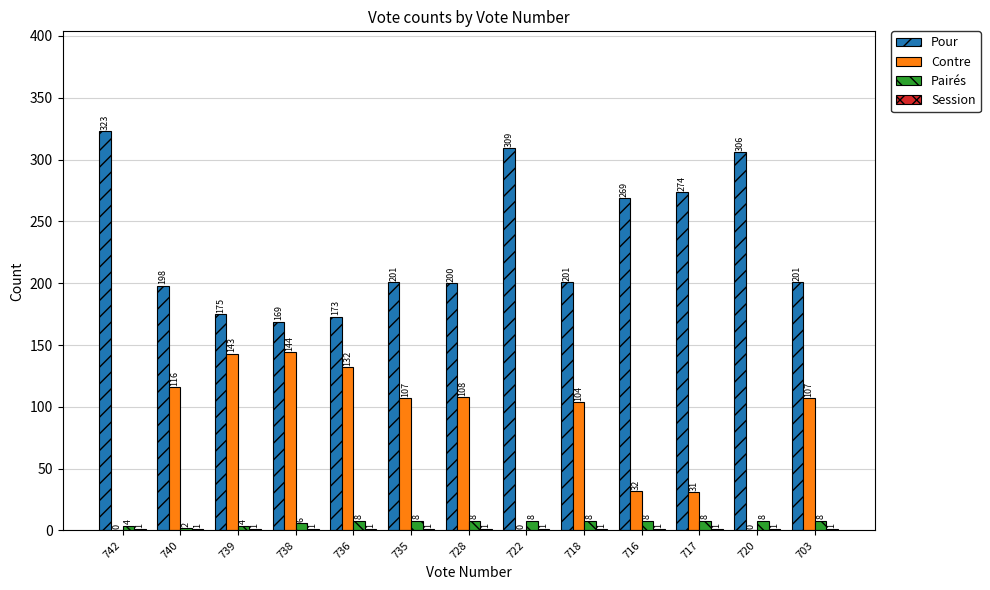

What is the sum of the Pairés values at 738 and 740?

8